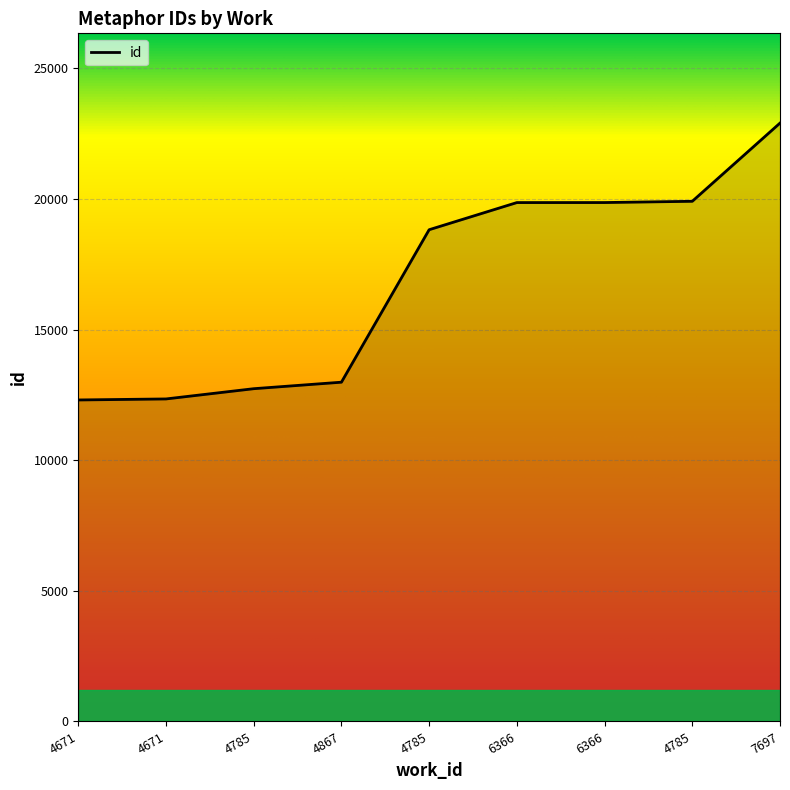

How many lines are shown in the chart?

1